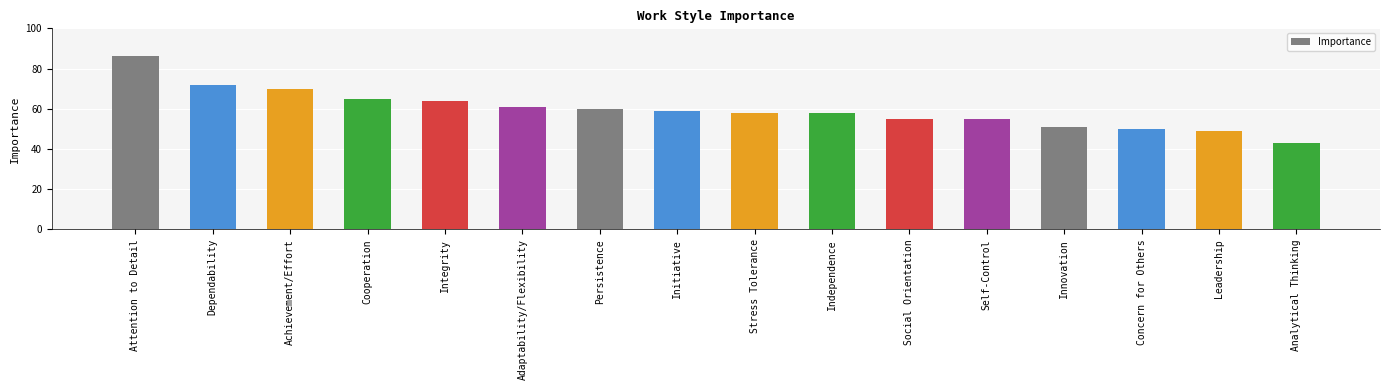

What is the sum of all values?

956